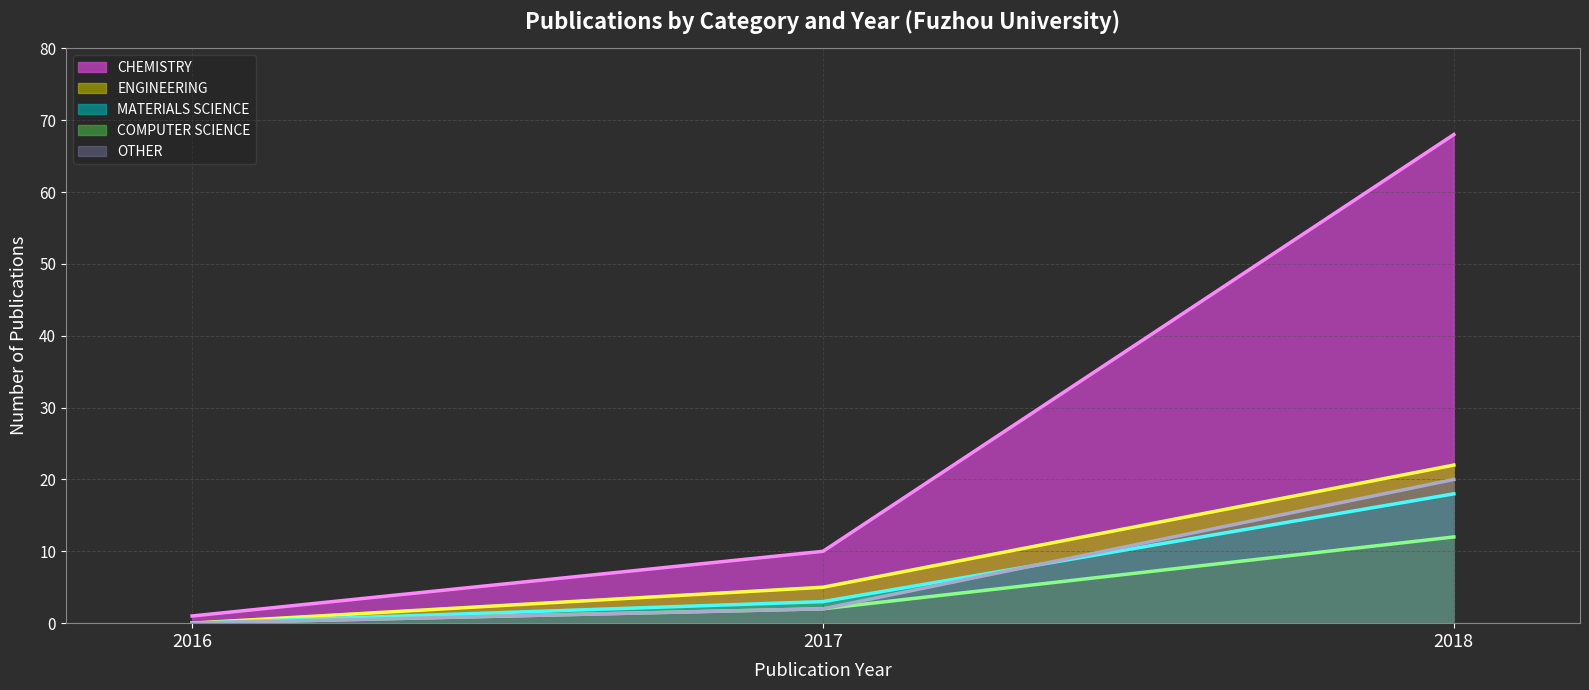

What is the difference between the CHEMISTRY trend values at 2017 and 2016?

9